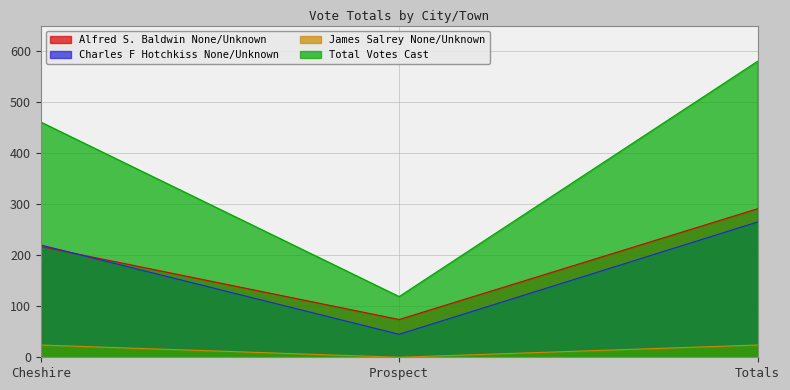

At which label does Alfred S. Baldwin None/Unknown first exceed 217?

Totals